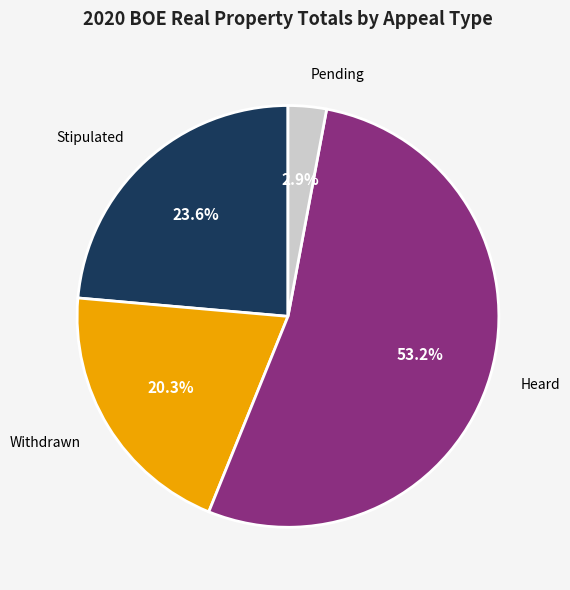

How many segments does this pie chart have?

4